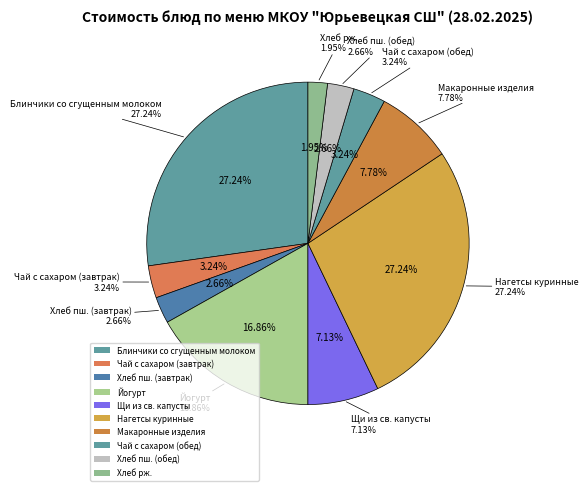

How many segments does this pie chart have?

10